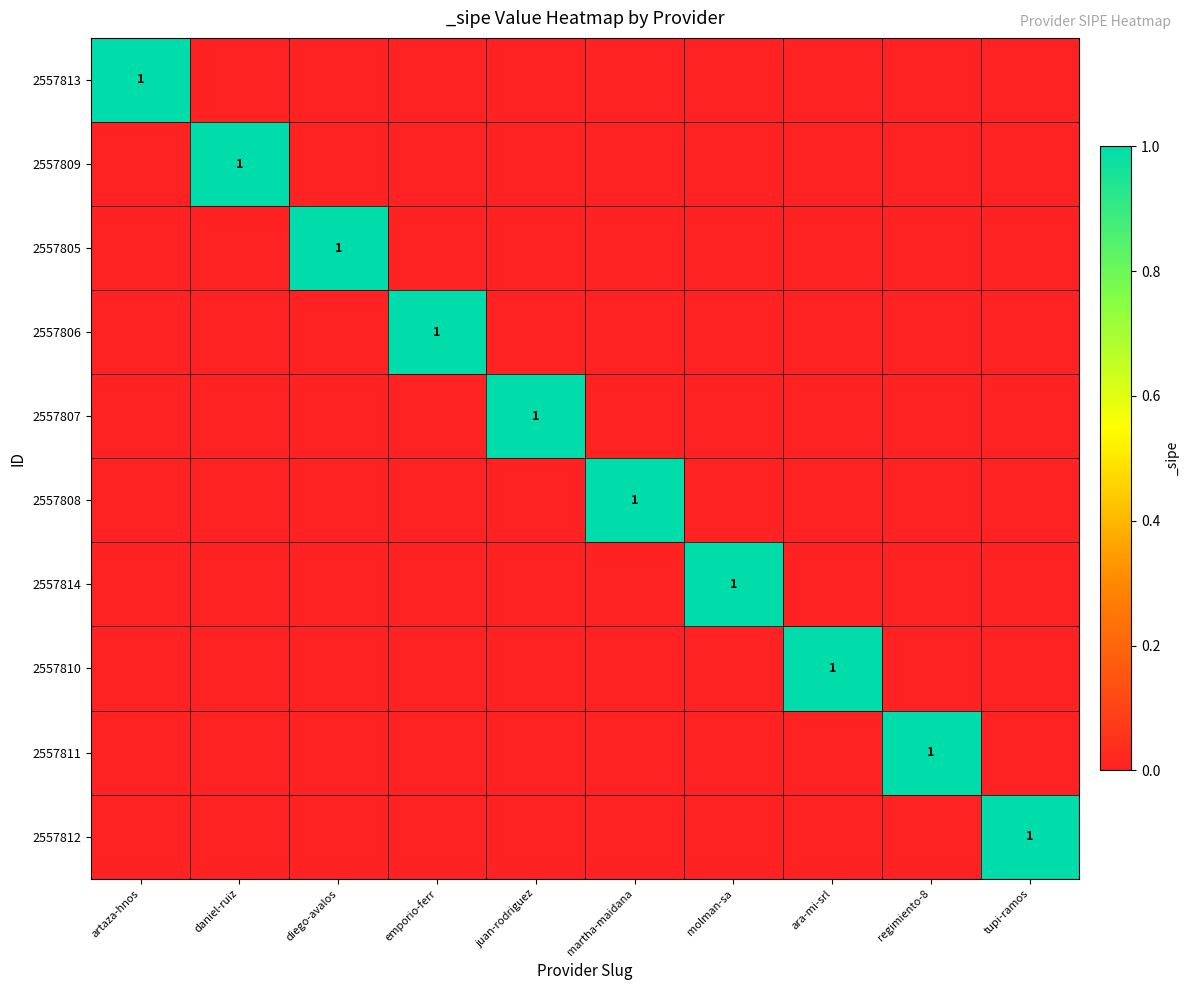

Which category has the highest value in the 2557813 series?

artaza-hnos